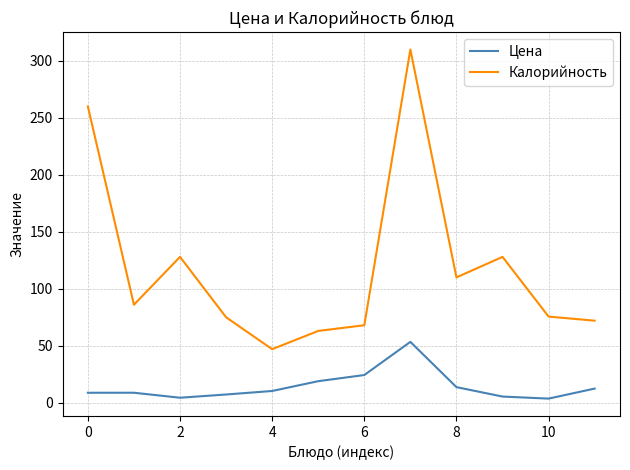

Which series has the widest spread of values?

Калорийность